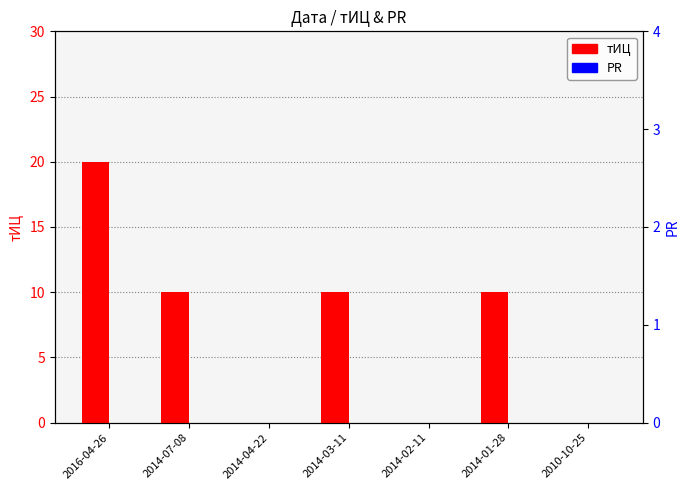

The тИЦ series shows 0 at 2014-04-22. True or false?

True